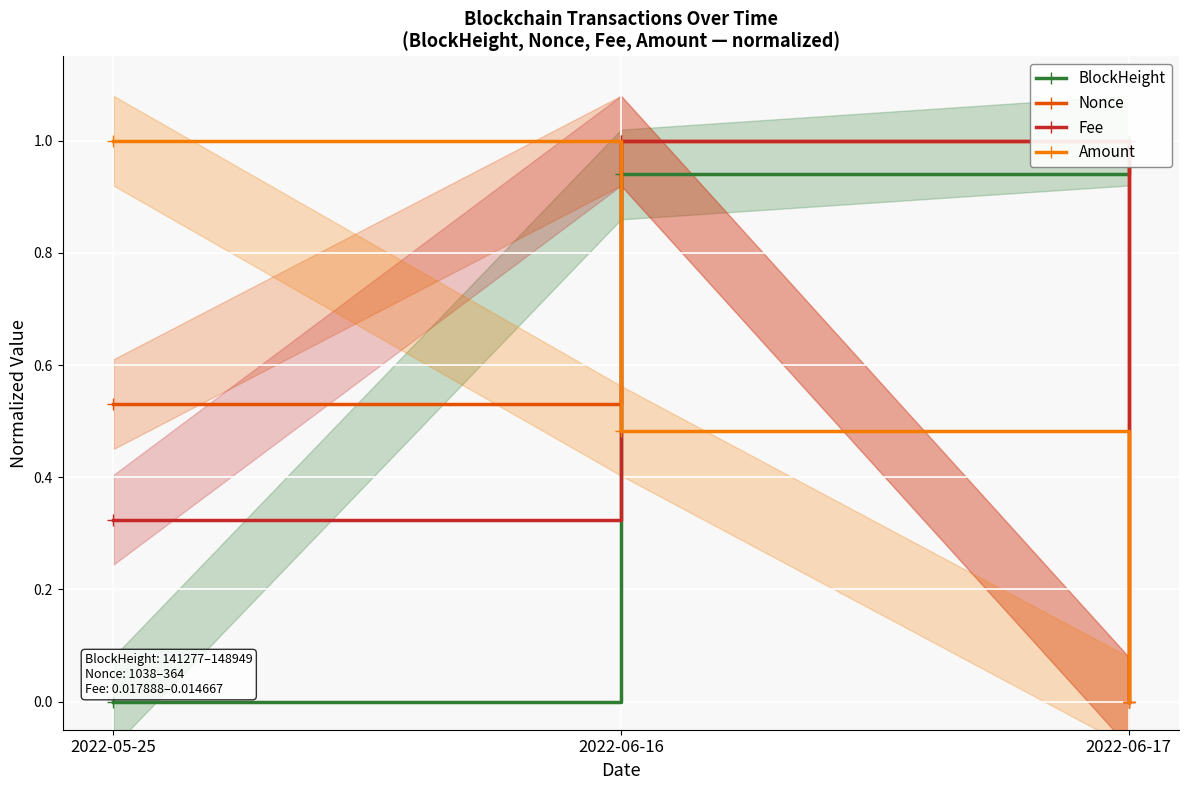

What is the label of the 3rd point from the right?

2022-05-25